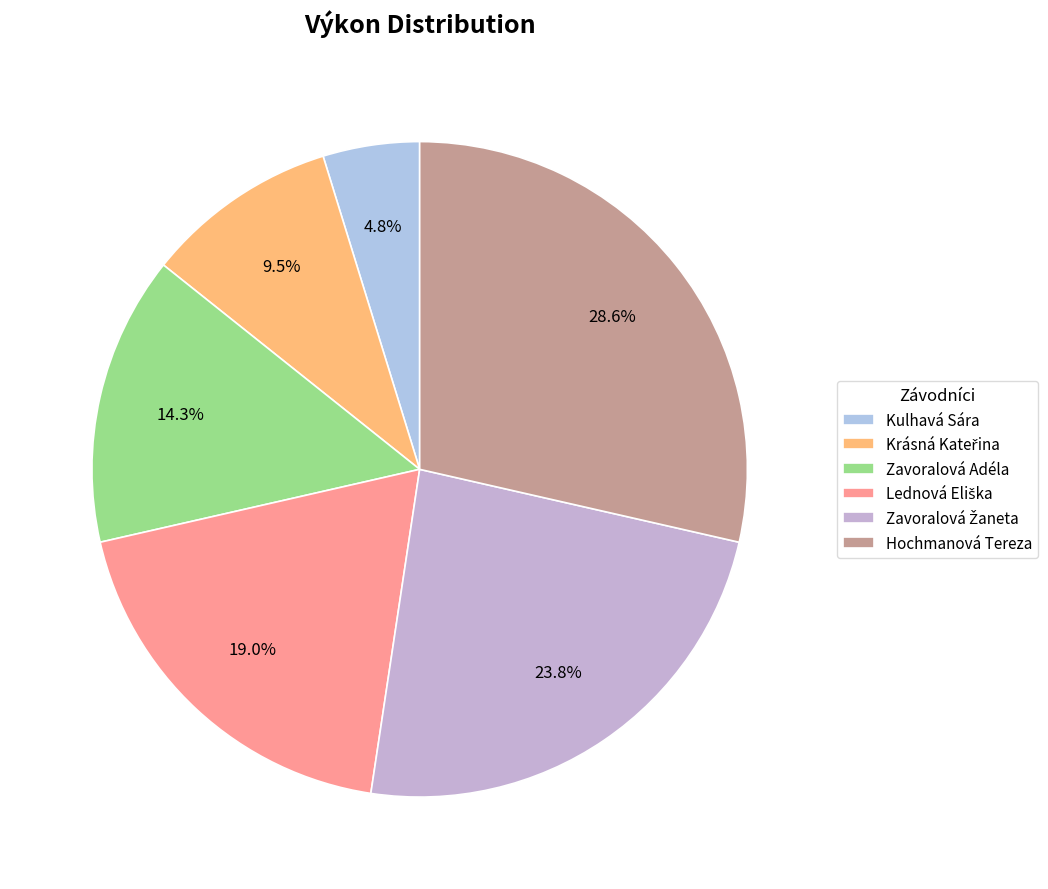

What is the change in value from Lednová Eliška to Zavoralová Žaneta?

+1